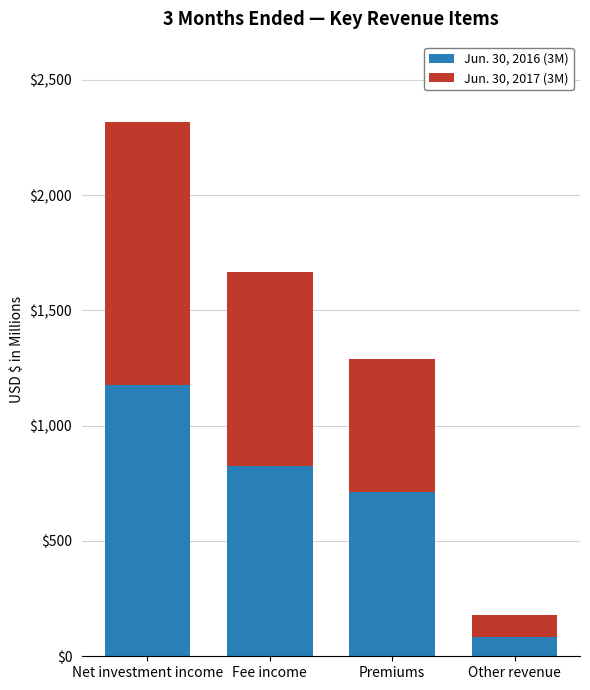

Is it true that Jun. 30, 2016 (3M) equals 1243.1 at Fee income?

False